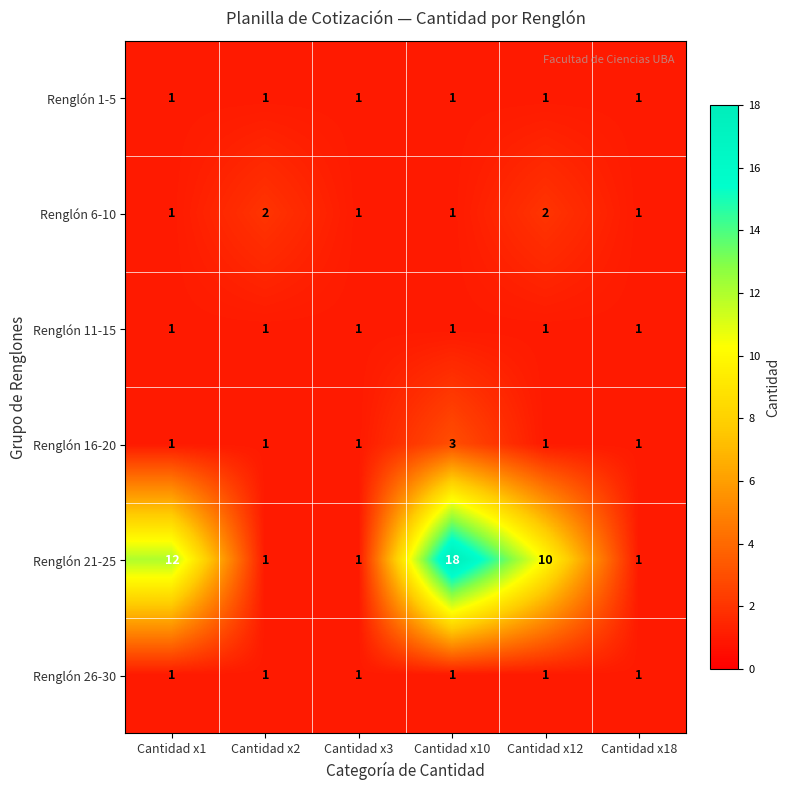

What is the total value across all series at Cantidad x10?

25